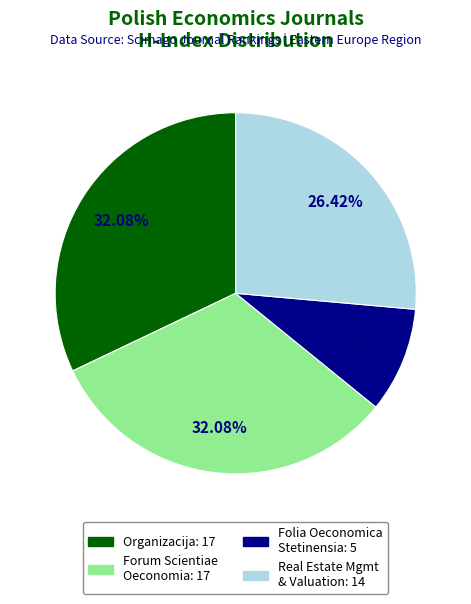

Is there any slice that represents more than half of the pie?

No